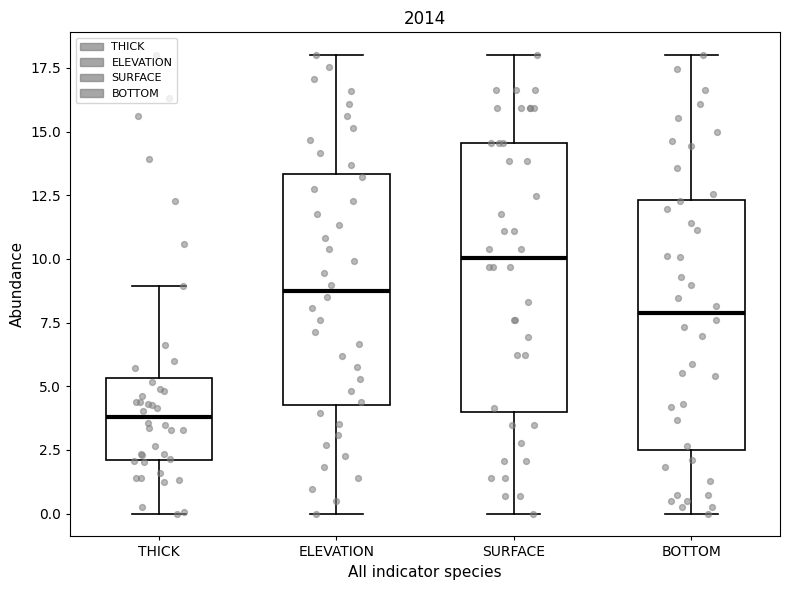

Reading left to right, transcribe this box plot: for each box, give where its median line is, the range the box spans, and where its two whiskers end, as read against the y-axis. The values are not printed on the chart, so give them approximately, as read against the axis.

THICK: median 4.0, box 2.0 to 5.5, whiskers 0.0 to 9.0
ELEVATION: median 9.0, box 4.5 to 13.5, whiskers 0.0 to 18.0
SURFACE: median 10.0, box 4.0 to 14.5, whiskers 0.0 to 18.0
BOTTOM: median 8.0, box 2.5 to 12.5, whiskers 0.0 to 18.0